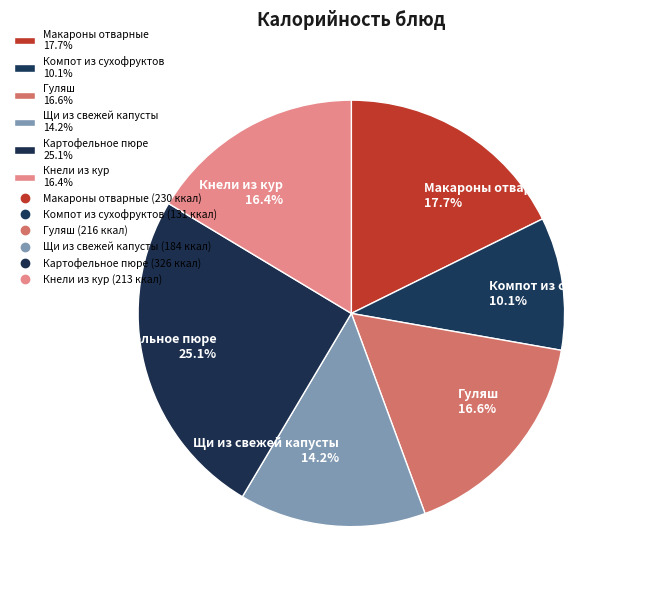

Does Макароны отварные account for over 50% of the chart?

No